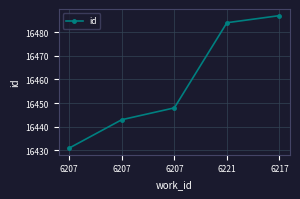

How many data points are less than 16448?

2